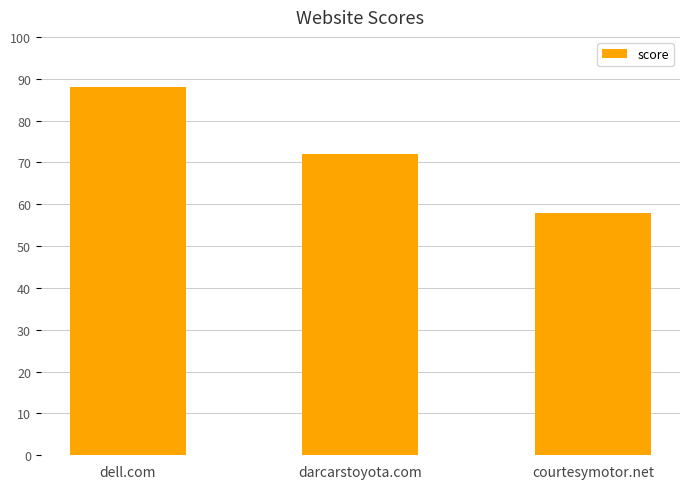

Count the values in the range 58 to 88.

3